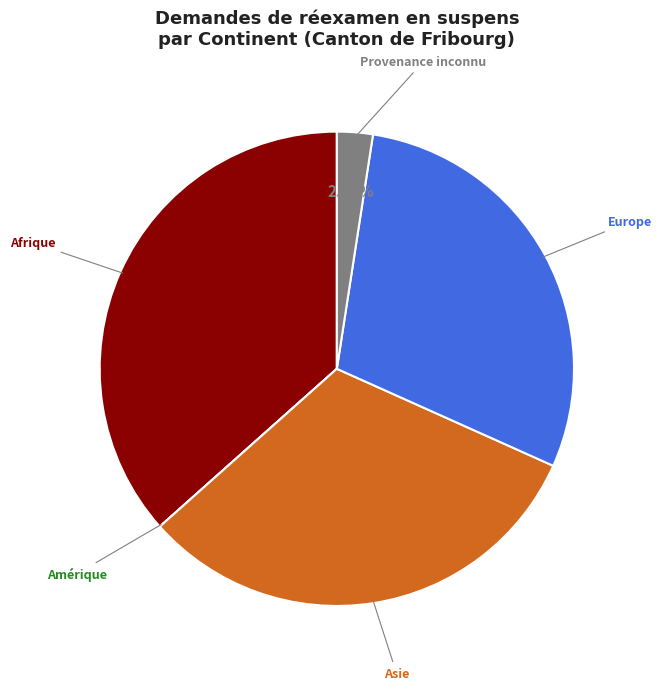

To the nearest percent, what is the combined percentage of Asie and Europe?

61%